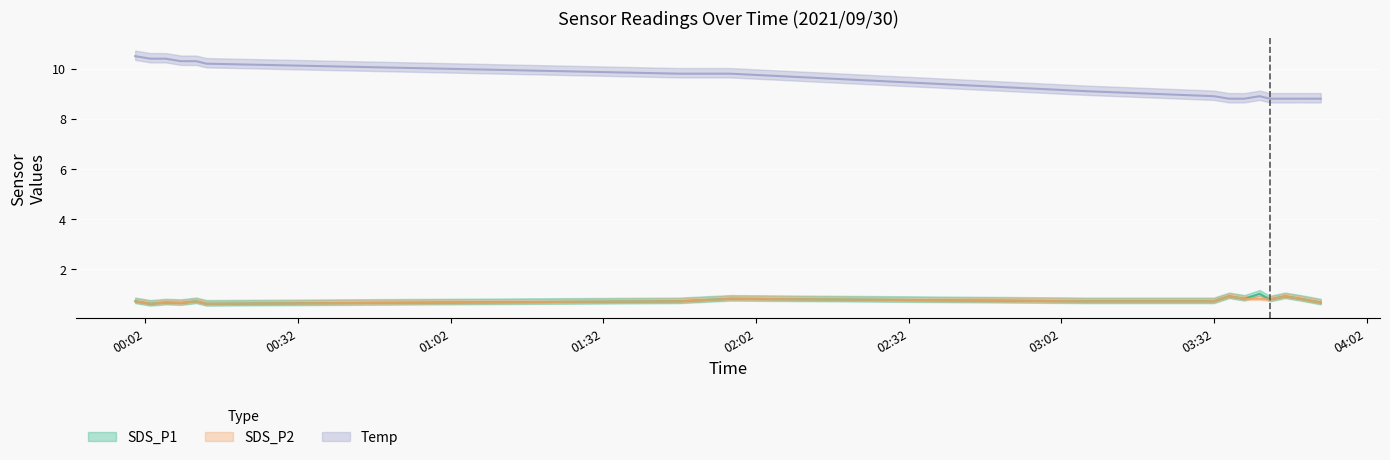

True or false: Temp has more than 2 interior local peaks.

False